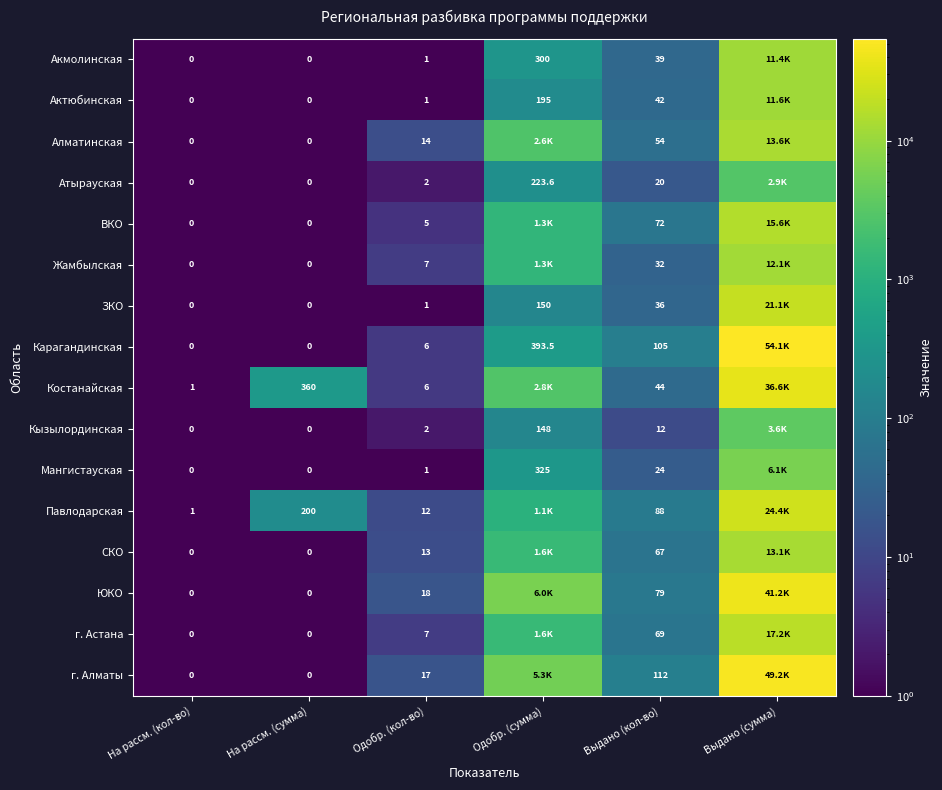

Is the value of Актюбинская at Одобр. (сумма) greater than the value of г. Астана at На рассм. (сумма)?

Yes